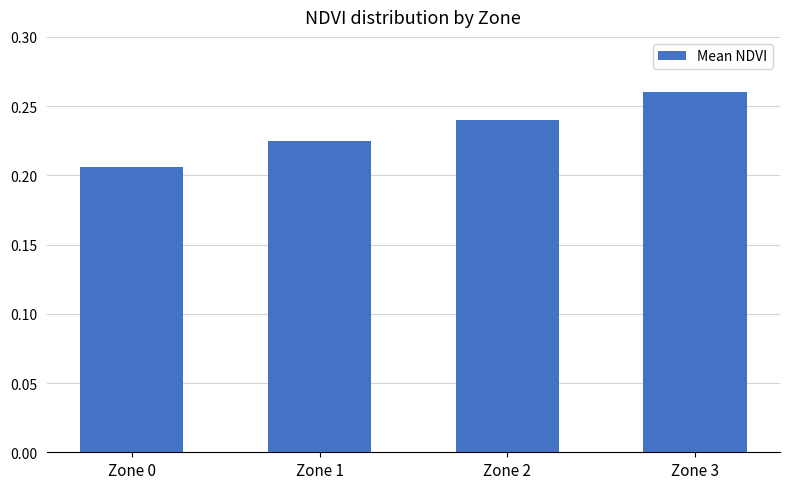

List the labels in order of value, smallest first.

Zone 0, Zone 1, Zone 2, Zone 3